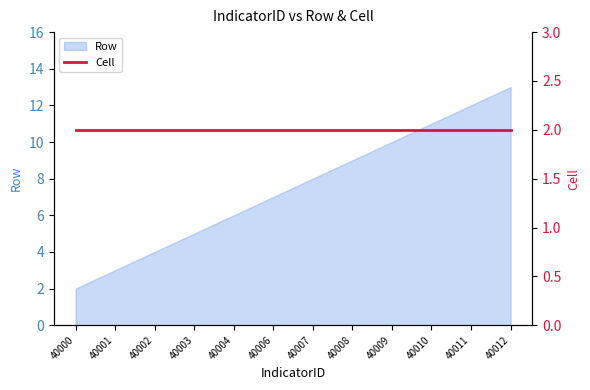

True or false: the data shows 16 at 40010.

False